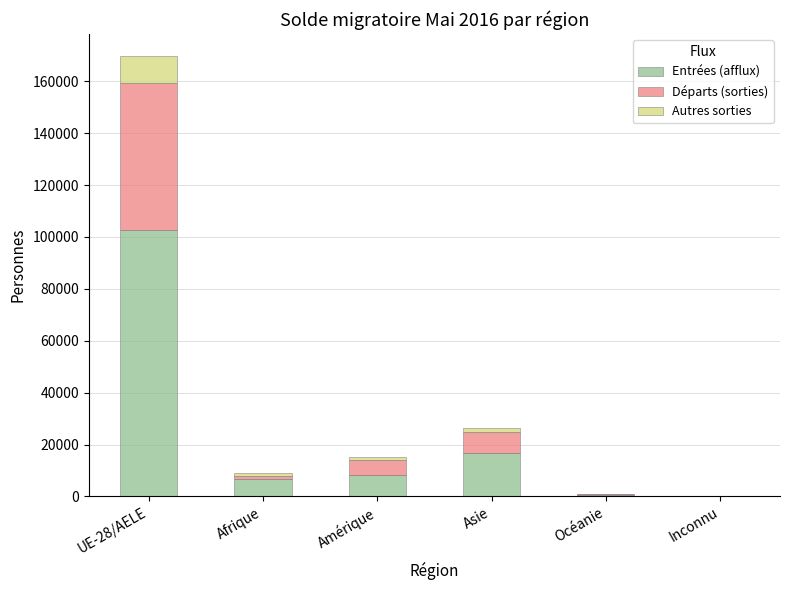

Count the number of data series in this chart.

3